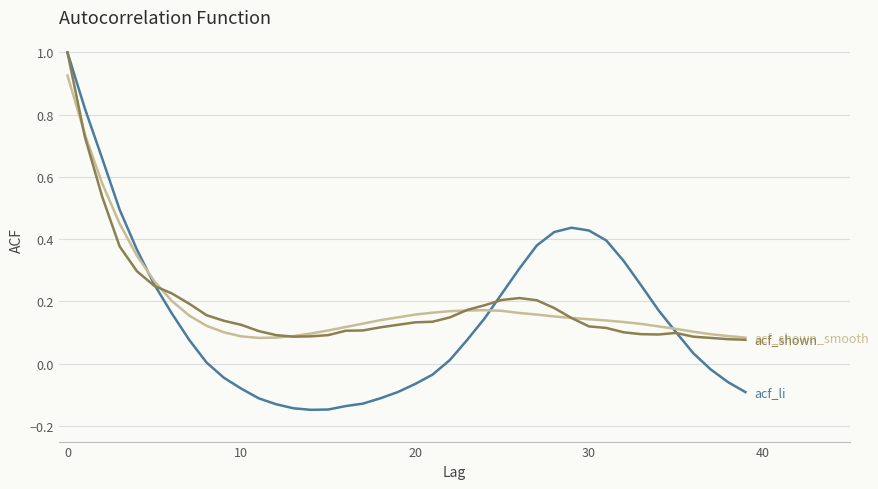

What is the greatest value displayed?

1.0